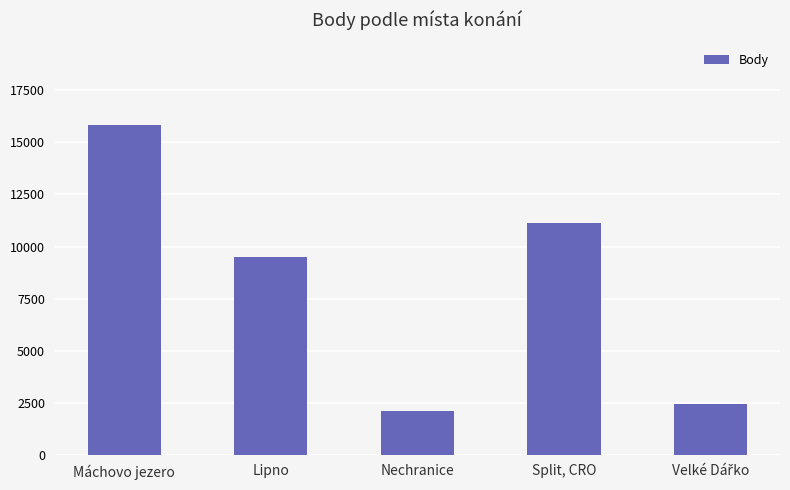

How many bars are there in total?

5